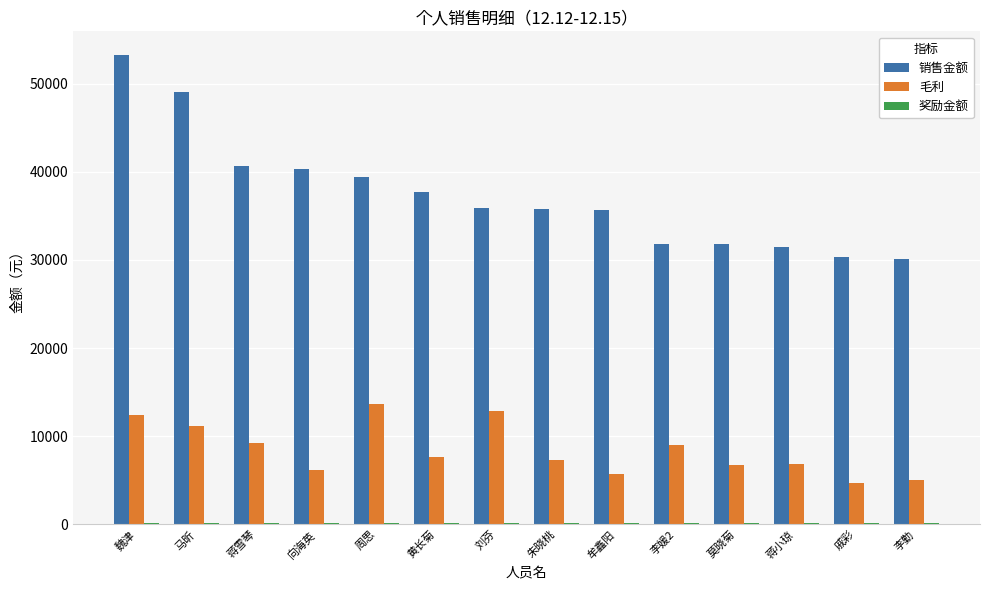

Which series has the largest range (max minus min)?

销售金额